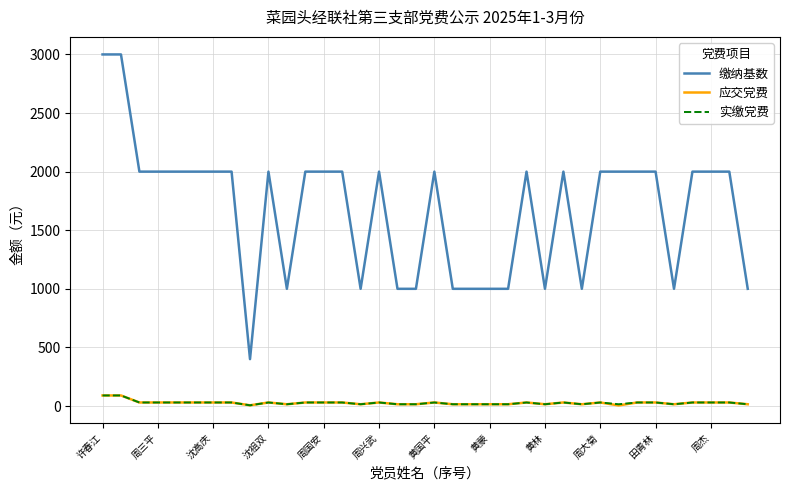

What is the maximum value for 缴纳基数?

3000